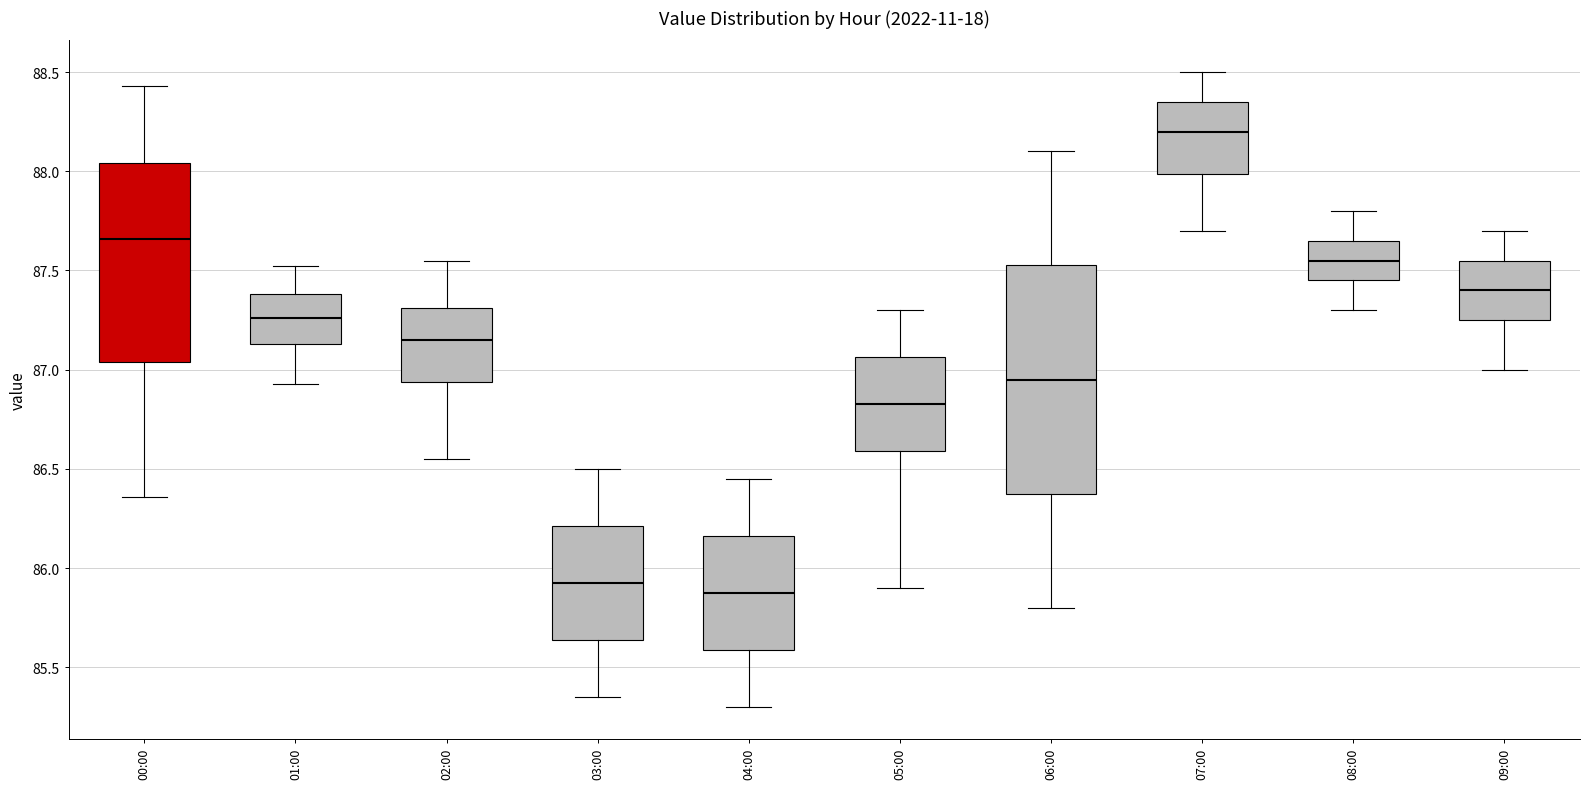

Which box is the tallest, from its lower edge to its upper edge?

06:00